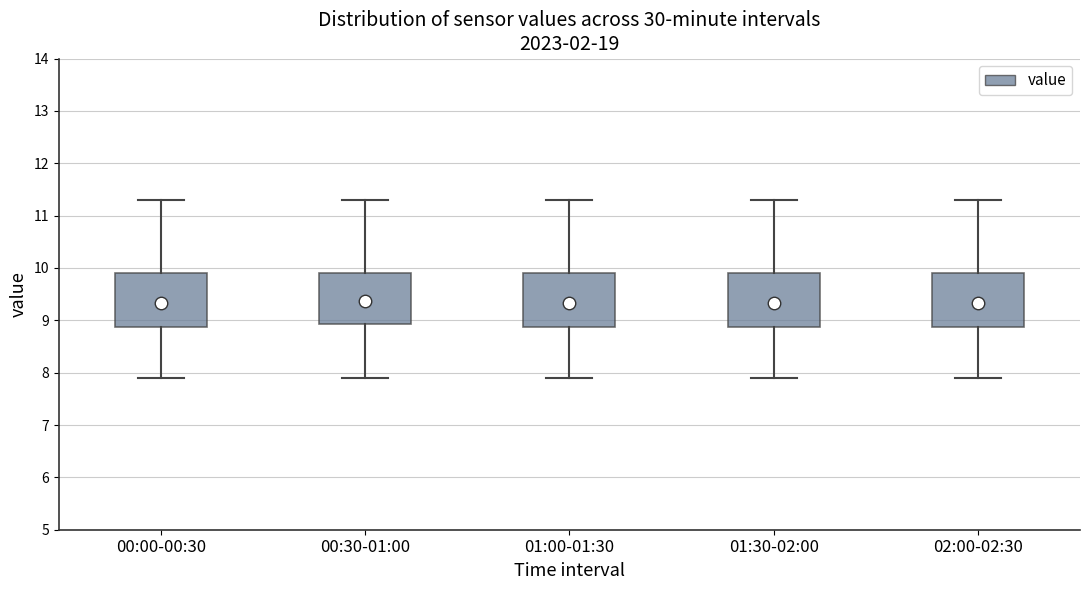

Where does the lower whisker of the box for 01:30-02:00 end on the y-axis? The values are not printed on the chart, so give them approximately, as read against the axis.

7.9